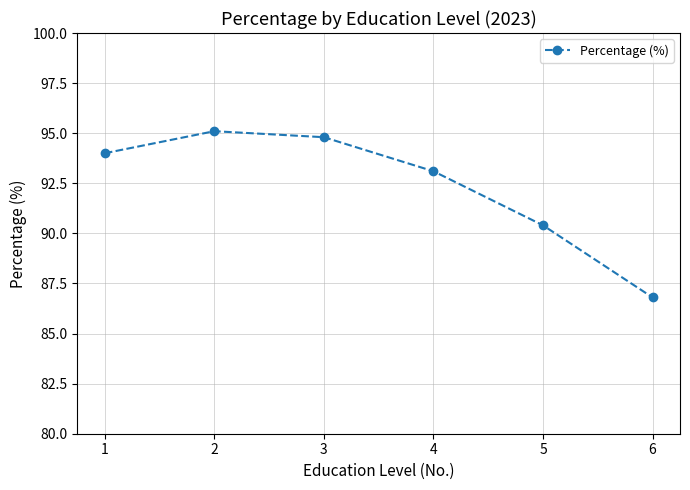

Between 2 and 3, which is larger?

2